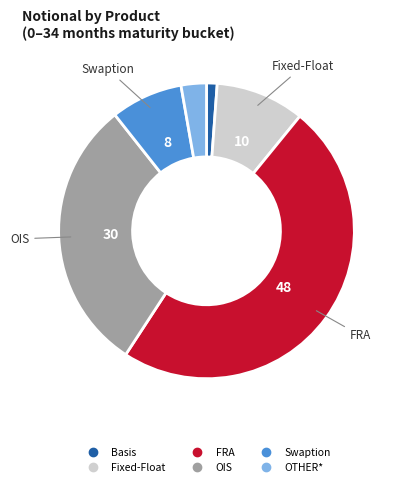

Between Fixed-Float and OIS, which is larger?

OIS